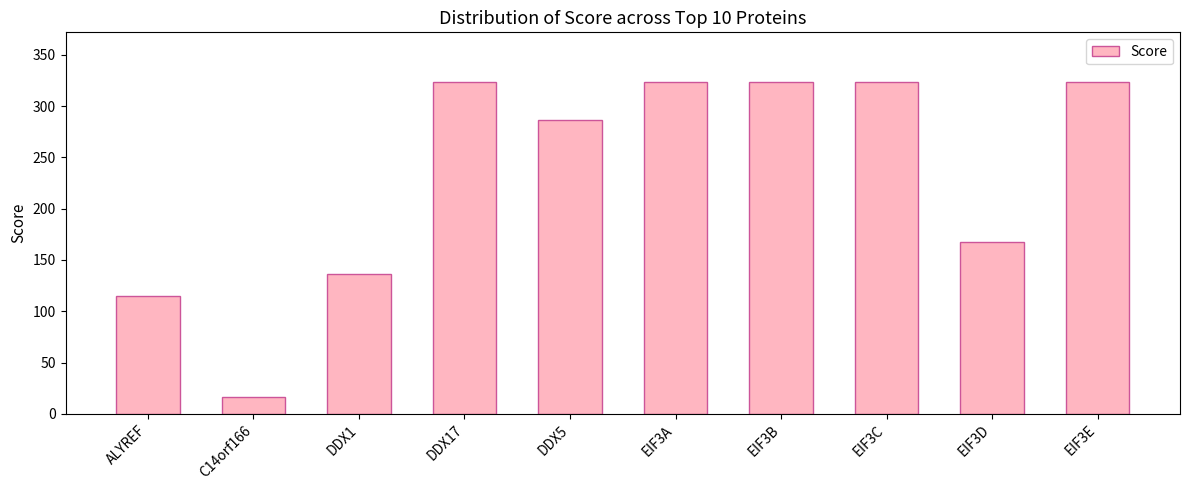

Is it true that the value at EIF3B is 513.8?

False